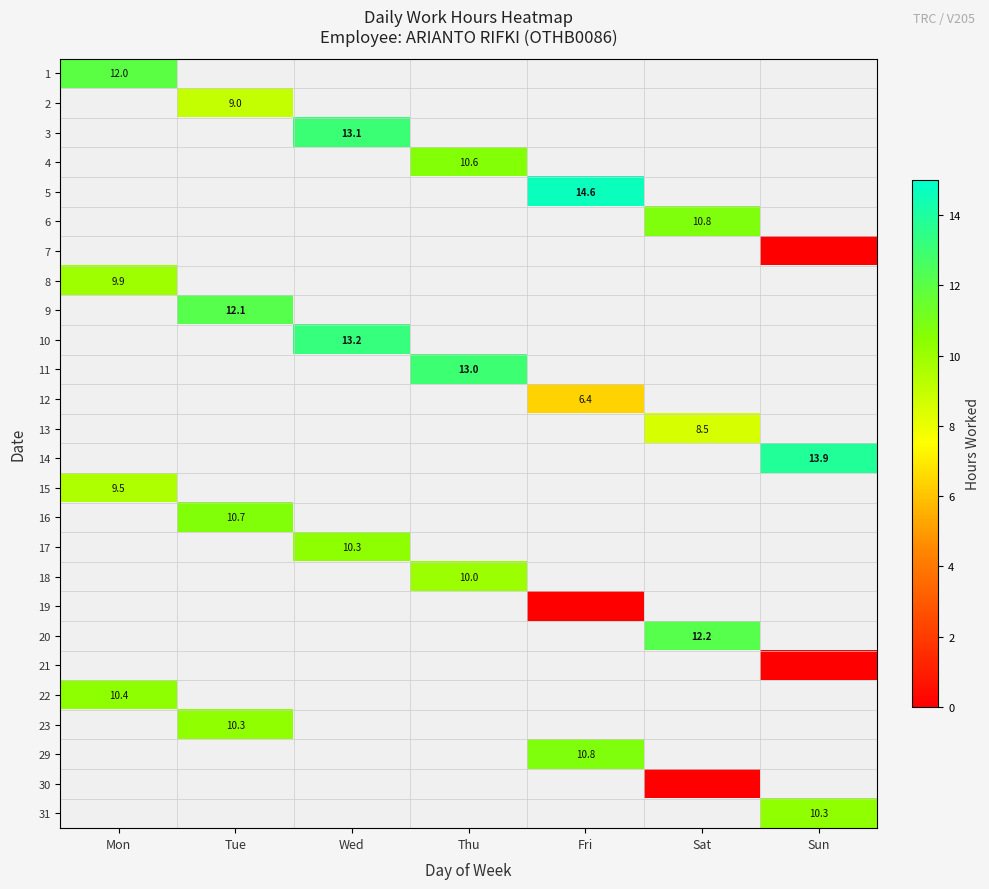

At how many categories does at least one series exceed 6?

7